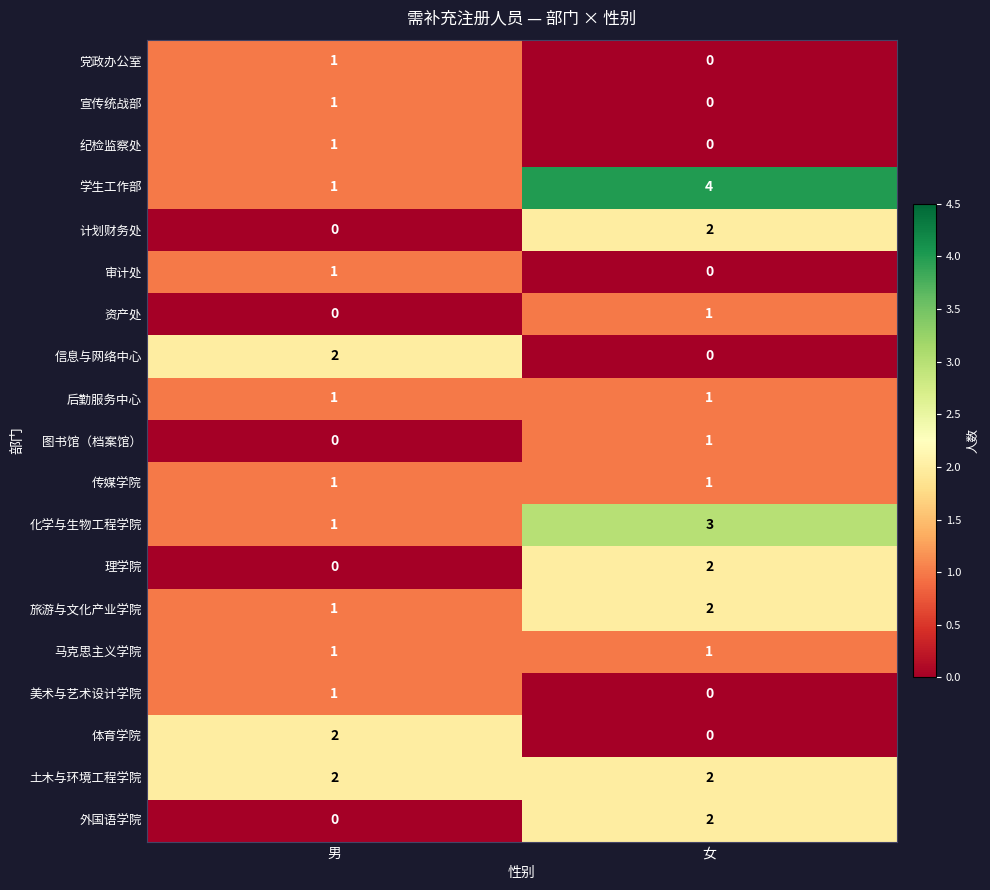

Which category has the lowest value in the 美术与艺术设计学院 series?

女